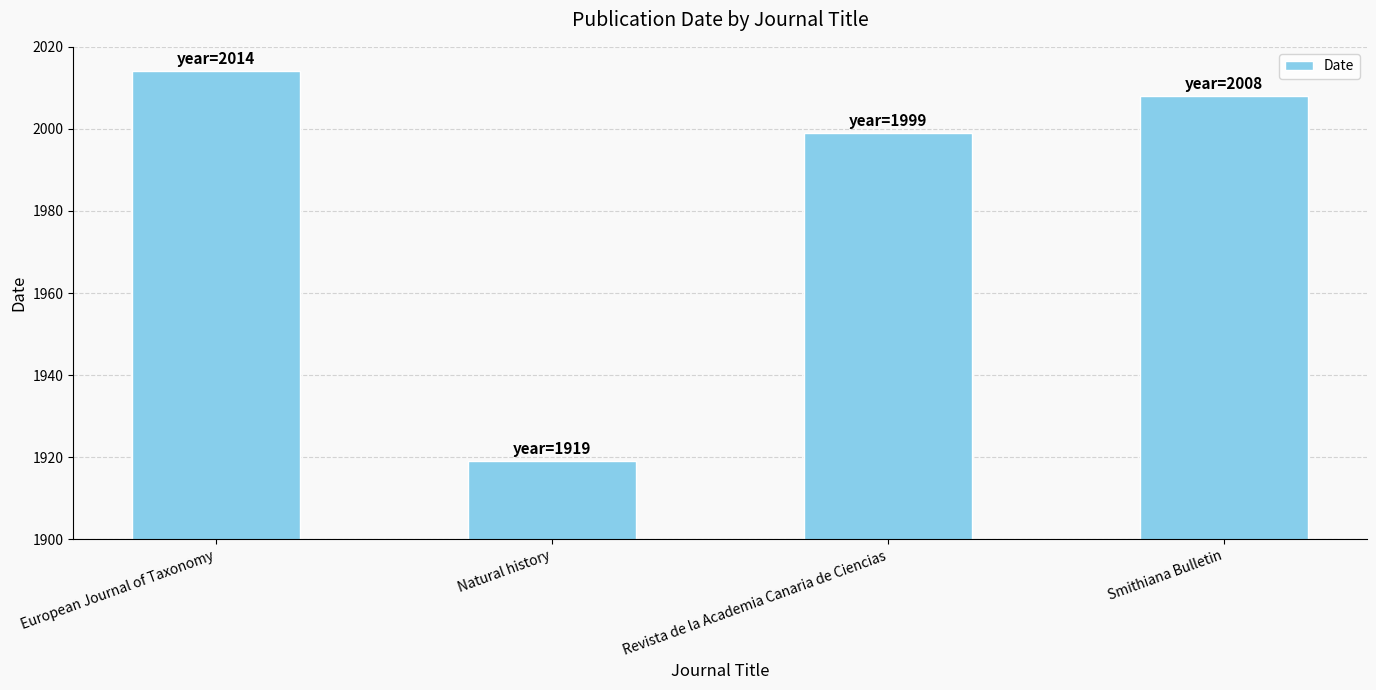

What is the label of the 1st bar from the right?

Smithiana Bulletin